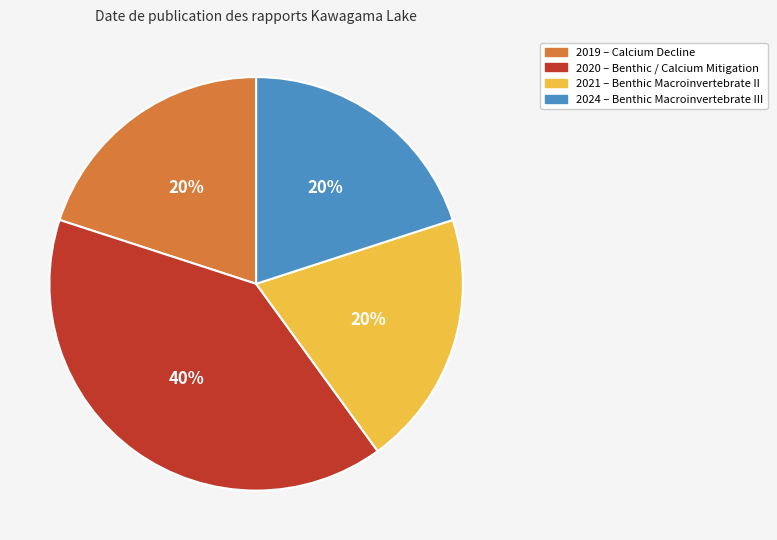

What is the ratio of the value at 2019 to the value at 2020?

0.5